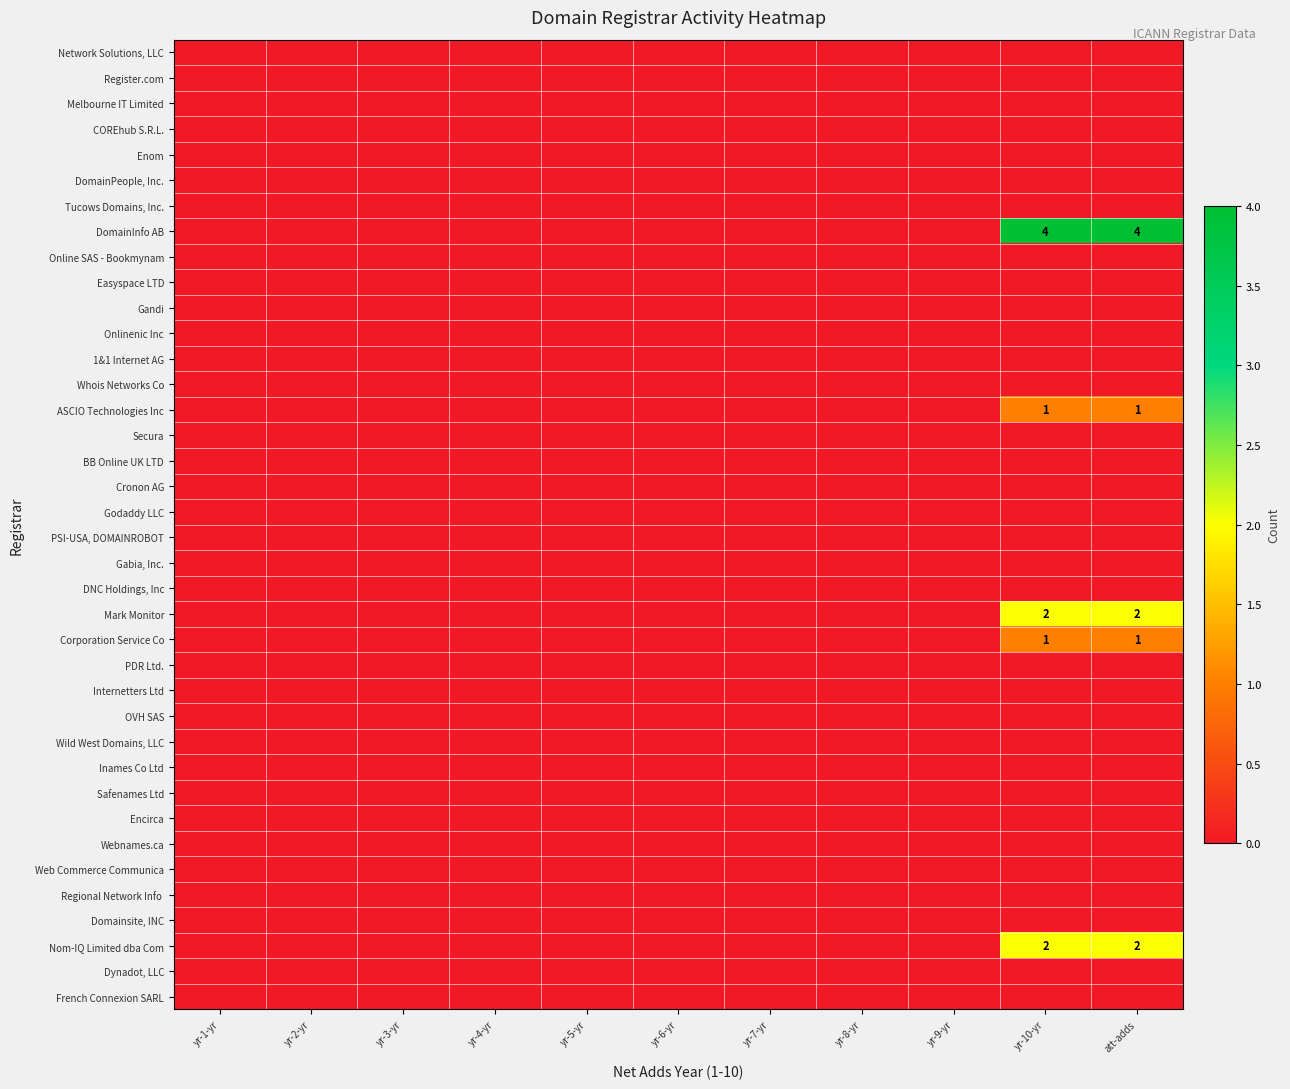

True or false: ASCIO Technologies Inc has a value of 1 at att-adds.

True